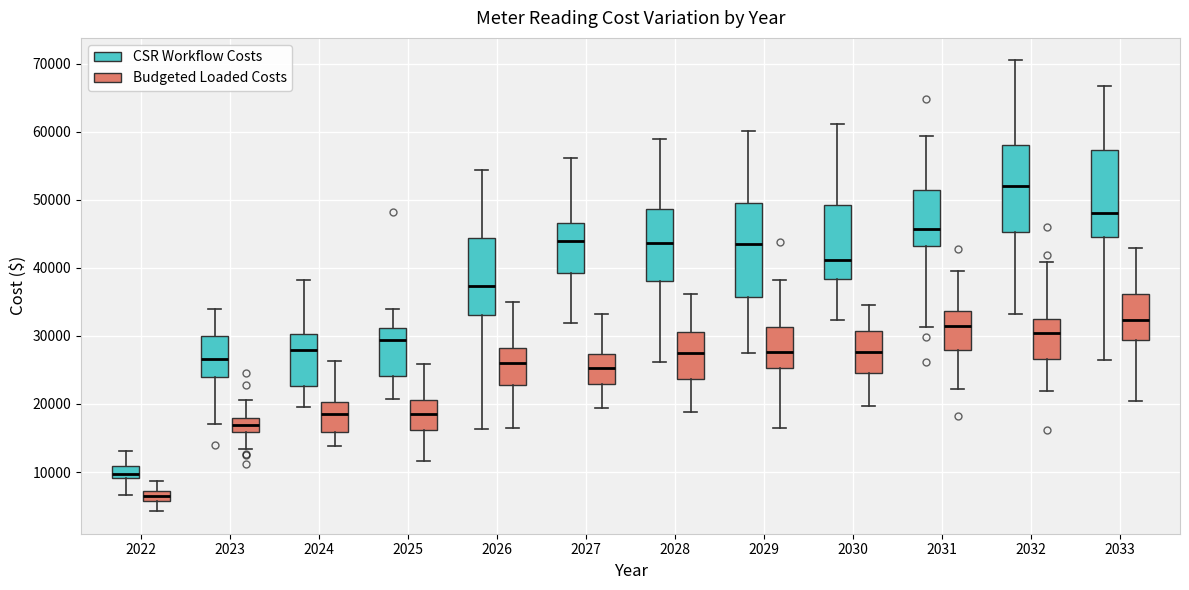

Which box has the lowest median line?

2022 (Budgeted Loaded Costs)